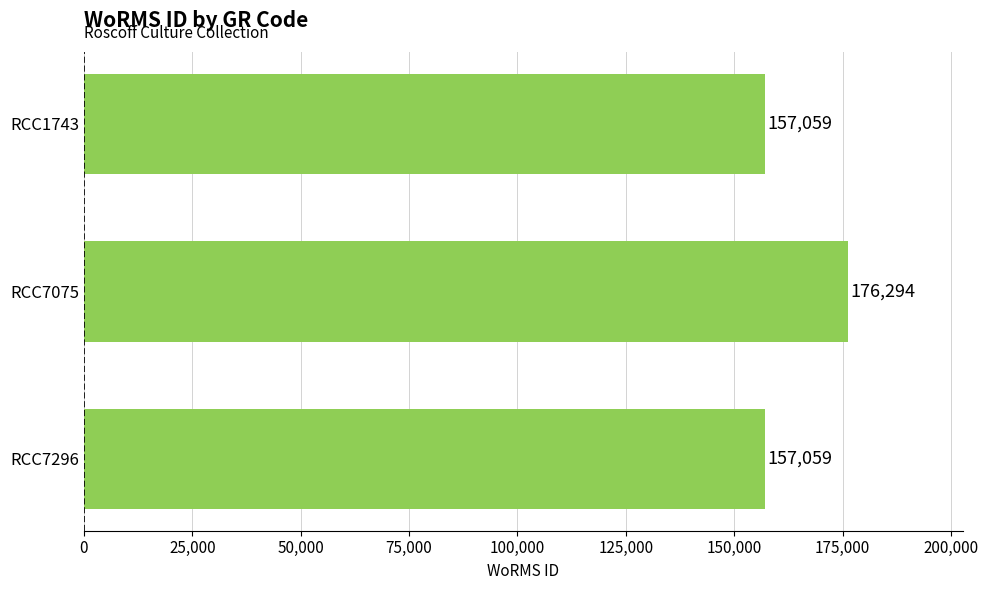

What is the sum of the values at RCC7296 and RCC1743?

314118